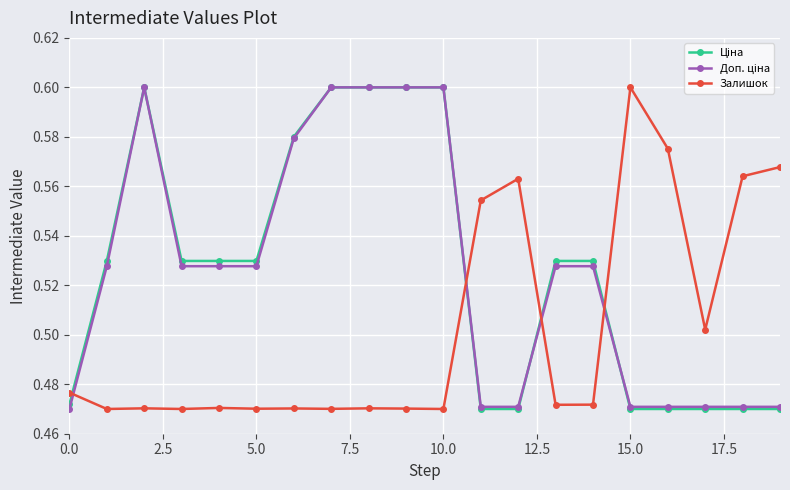

True or false: Залишок has more than 0 interior local peaks.

True